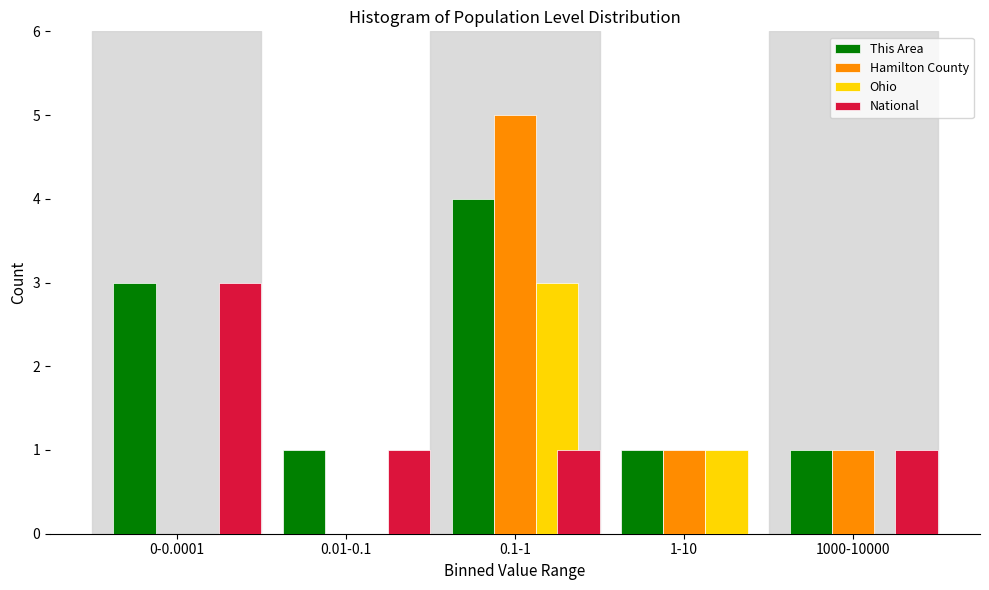

What is the greatest value displayed?

5